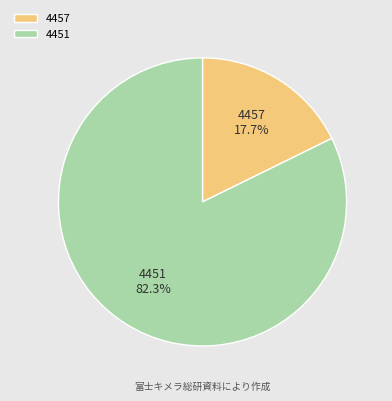

Count the number of slices in the pie.

2